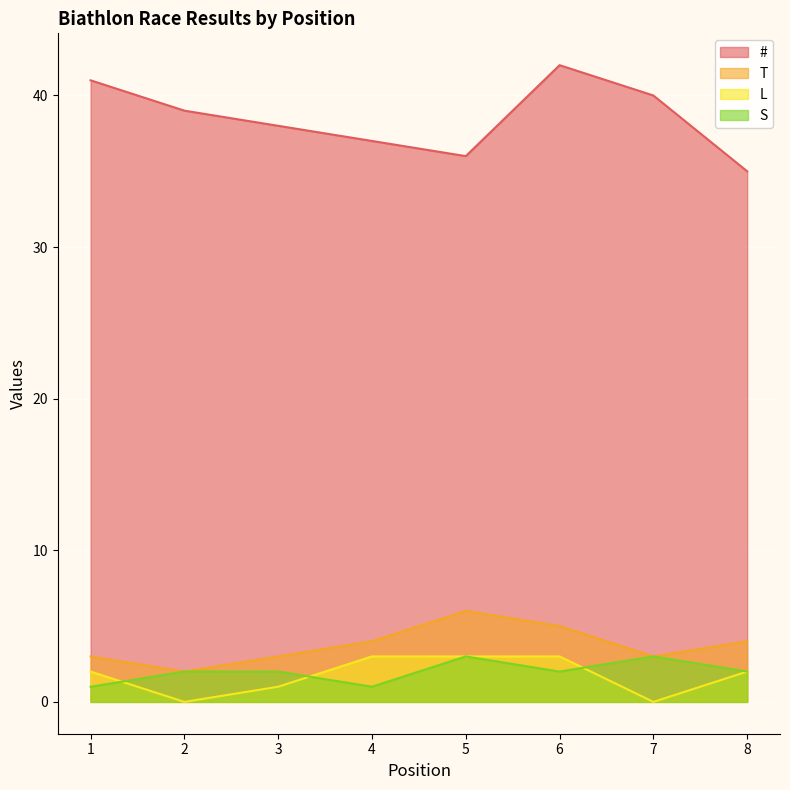

How many values in the S series are below 2?

2